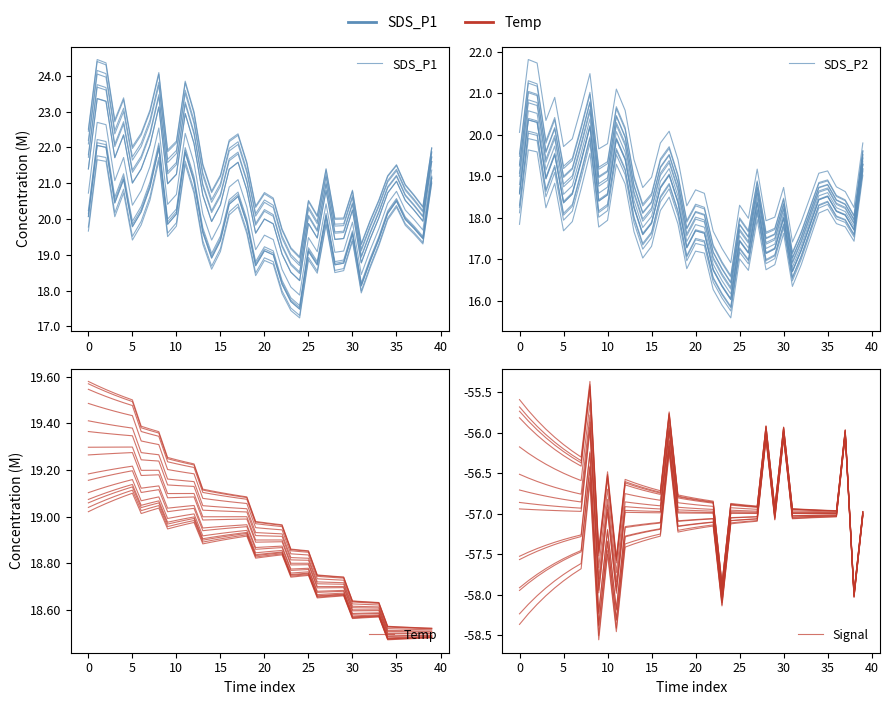

Between 17 and 20, which series saw the biggest shift?

SDS_P1